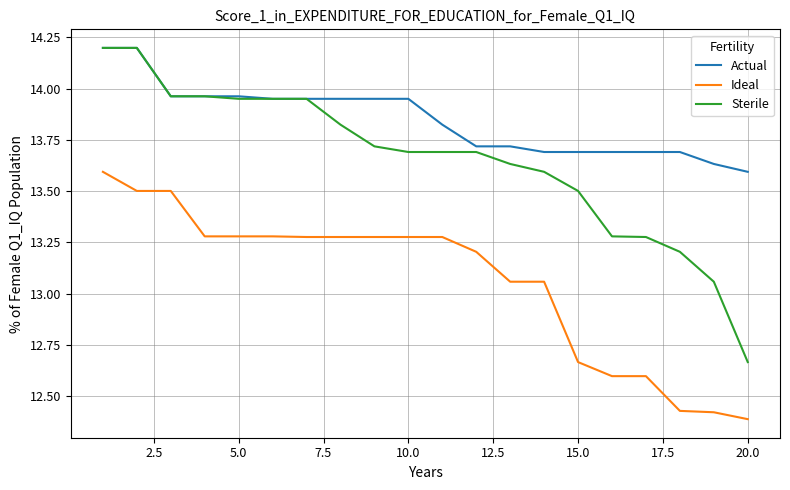

True or false: Ideal and Actual intersect in this chart.

False